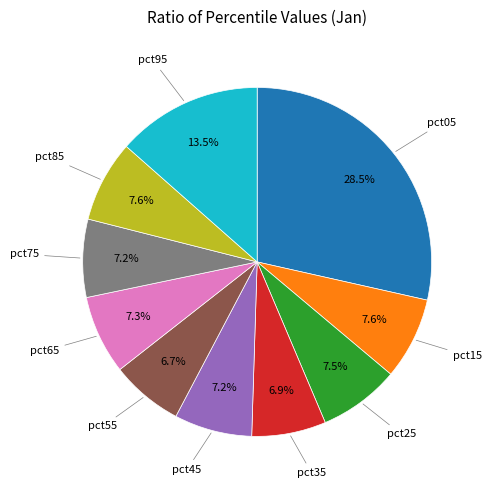

Is there any slice that represents more than half of the pie?

No